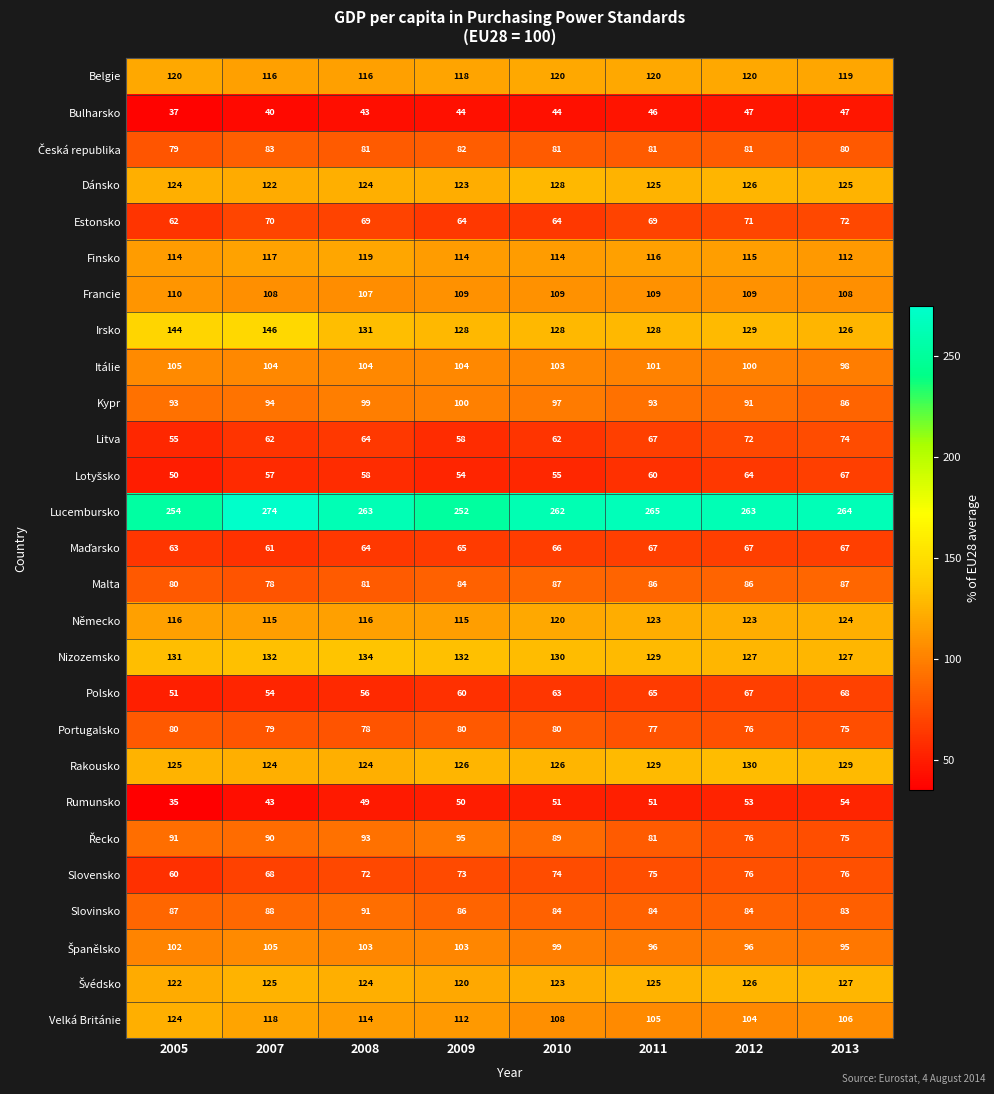

True or false: Belgie has a value of 203 at 2008.

False